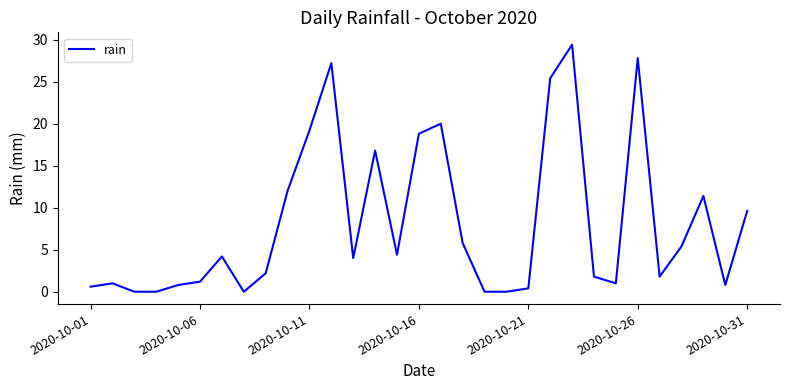

What is the difference between the maximum and minimum values?

29.4